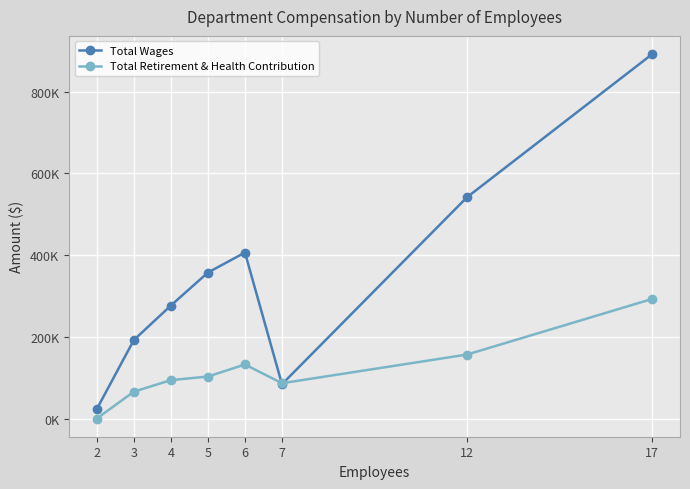

At which category does Total Retirement & Health Contribution reach its first local peak?

6